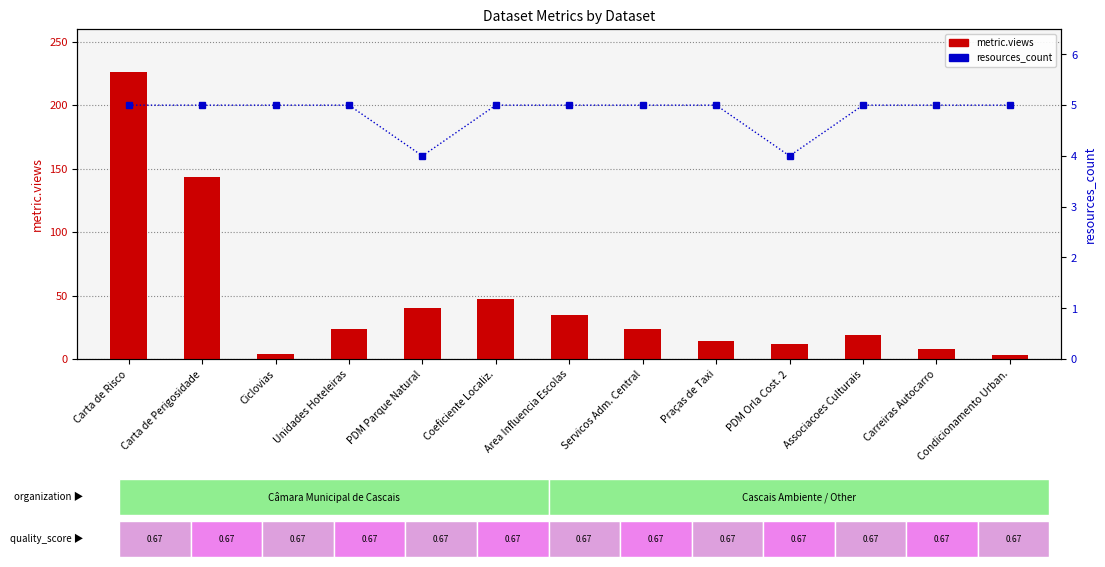

What is the difference between the second highest and minimum values in the metric.views series?

140